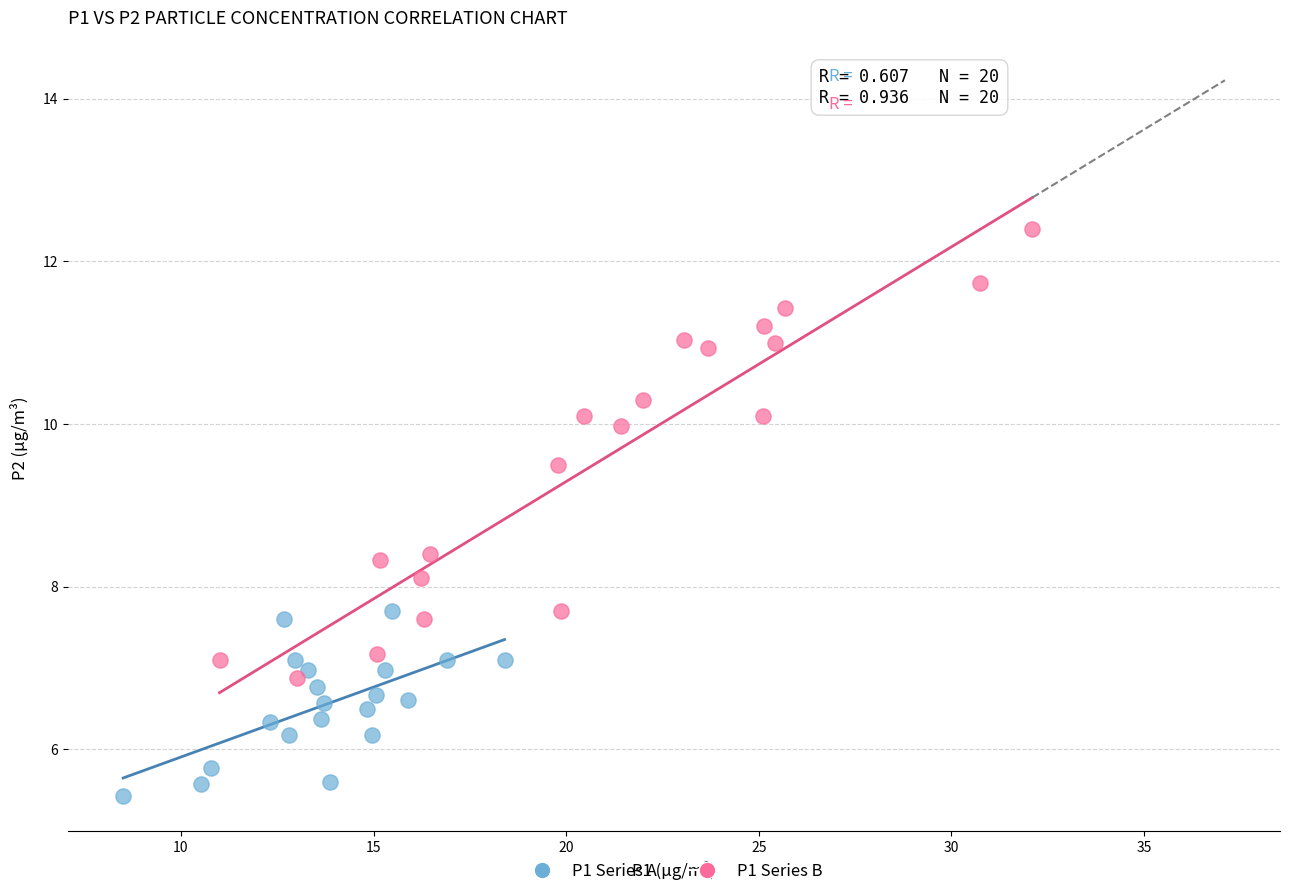

Which series has the widest spread of Y values?

P1 Series B